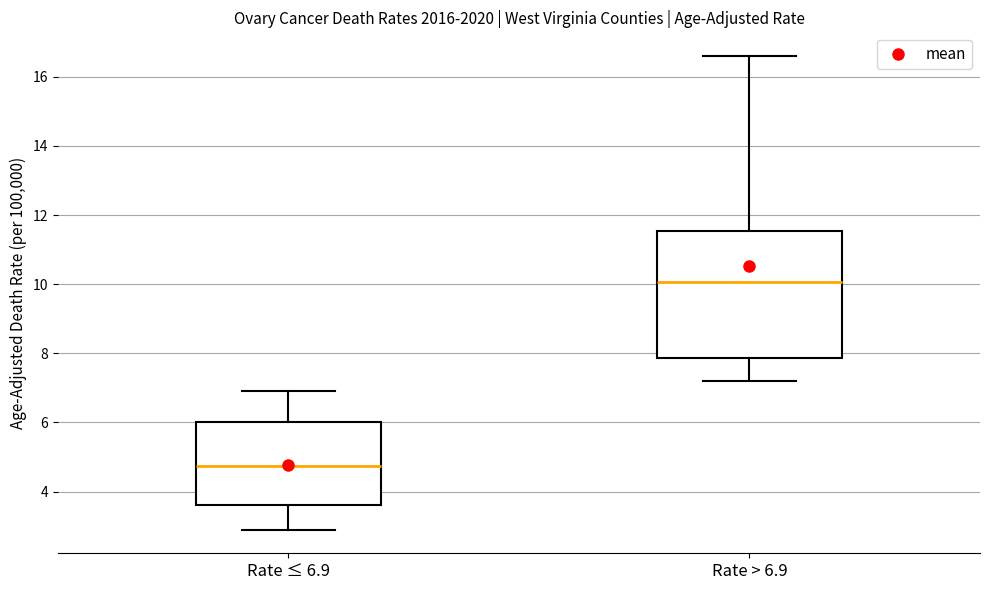

Which box is the tallest, from its lower edge to its upper edge?

Rate > 6.9